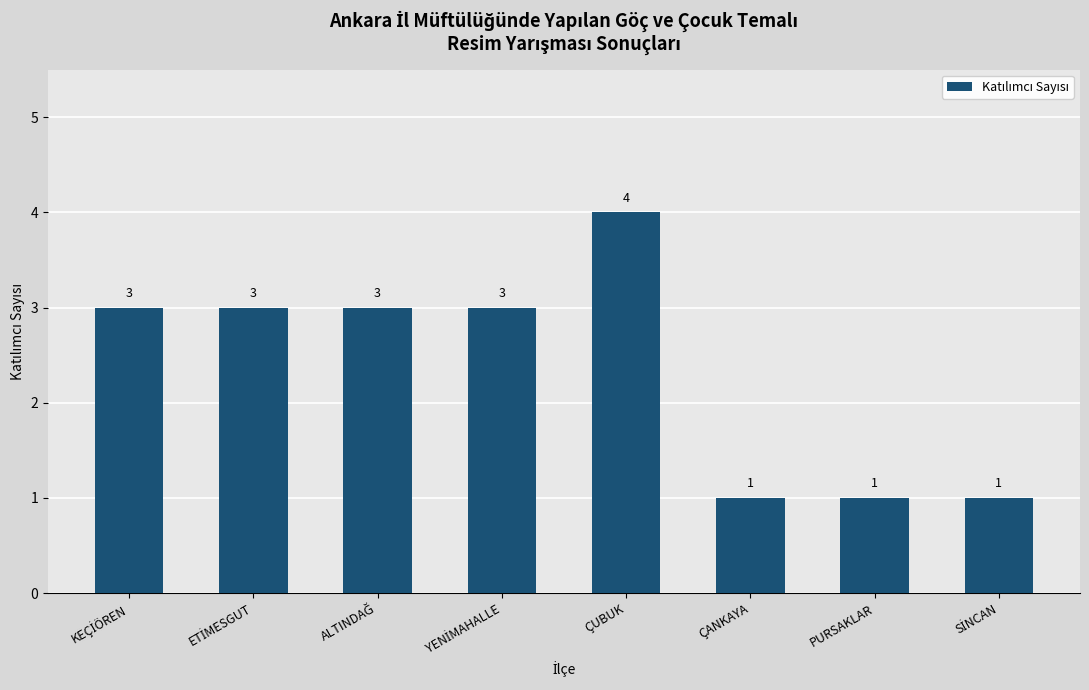

What is the label of the 7th bar from the left?

PURSAKLAR